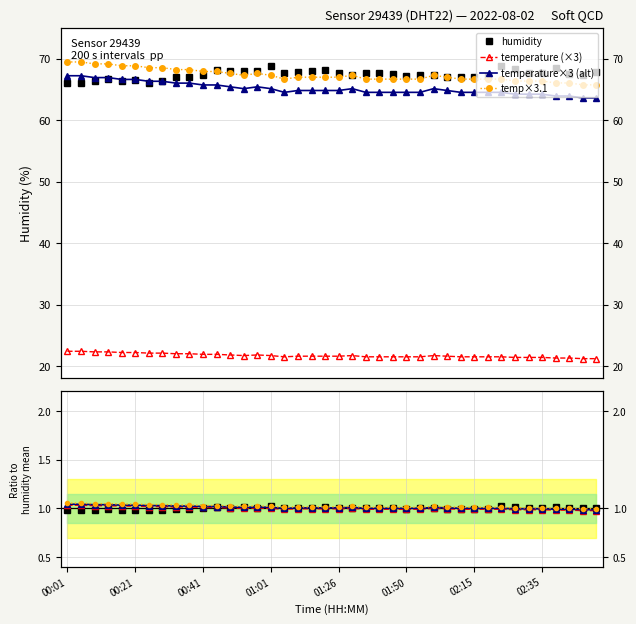

How many values in the humidity series are below 67?

8